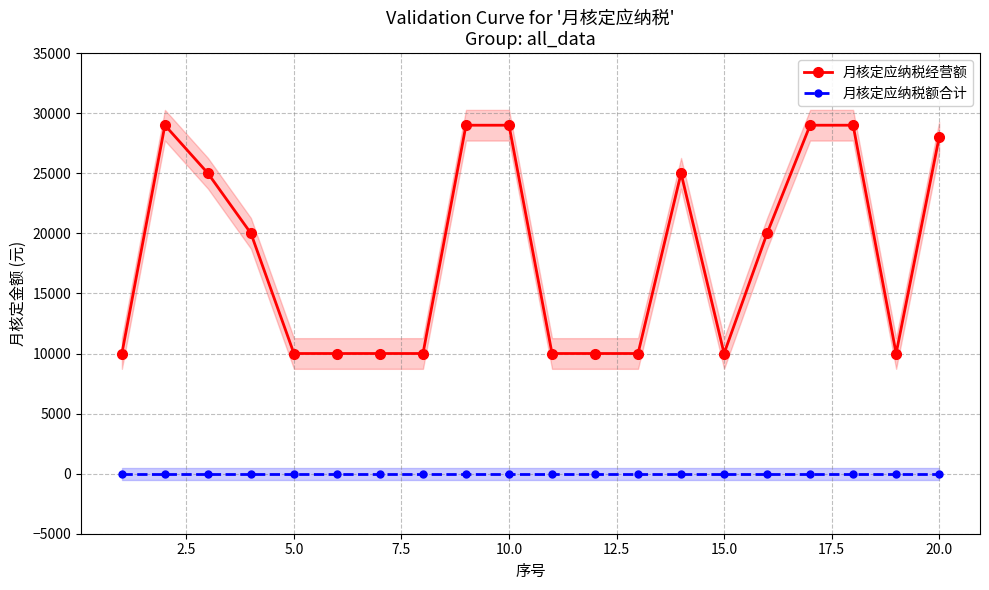

How many lines are shown in the chart?

2